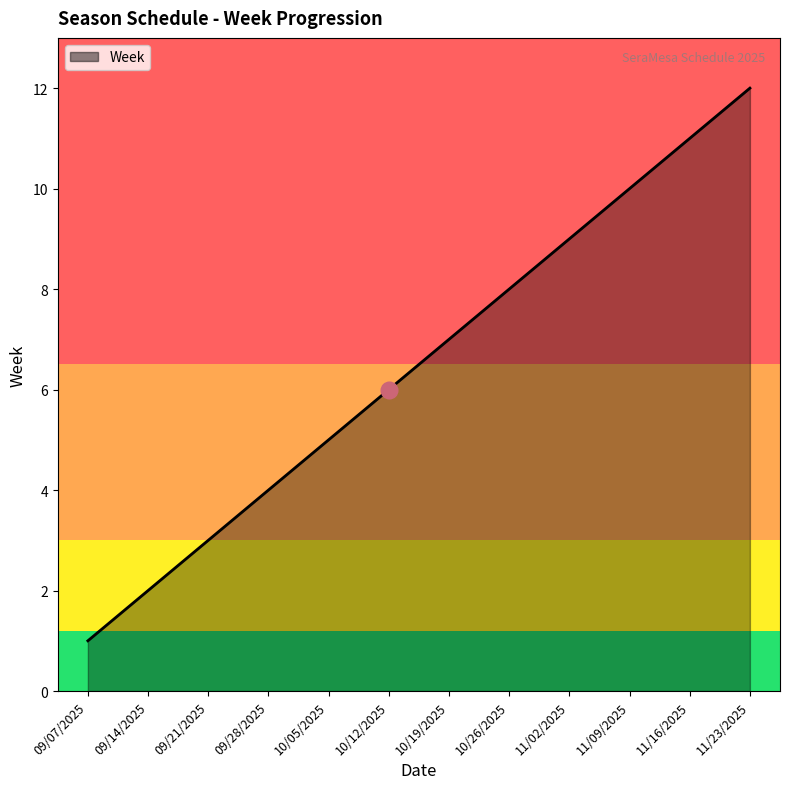

At which label is the value closest to 6?

10/12/2025